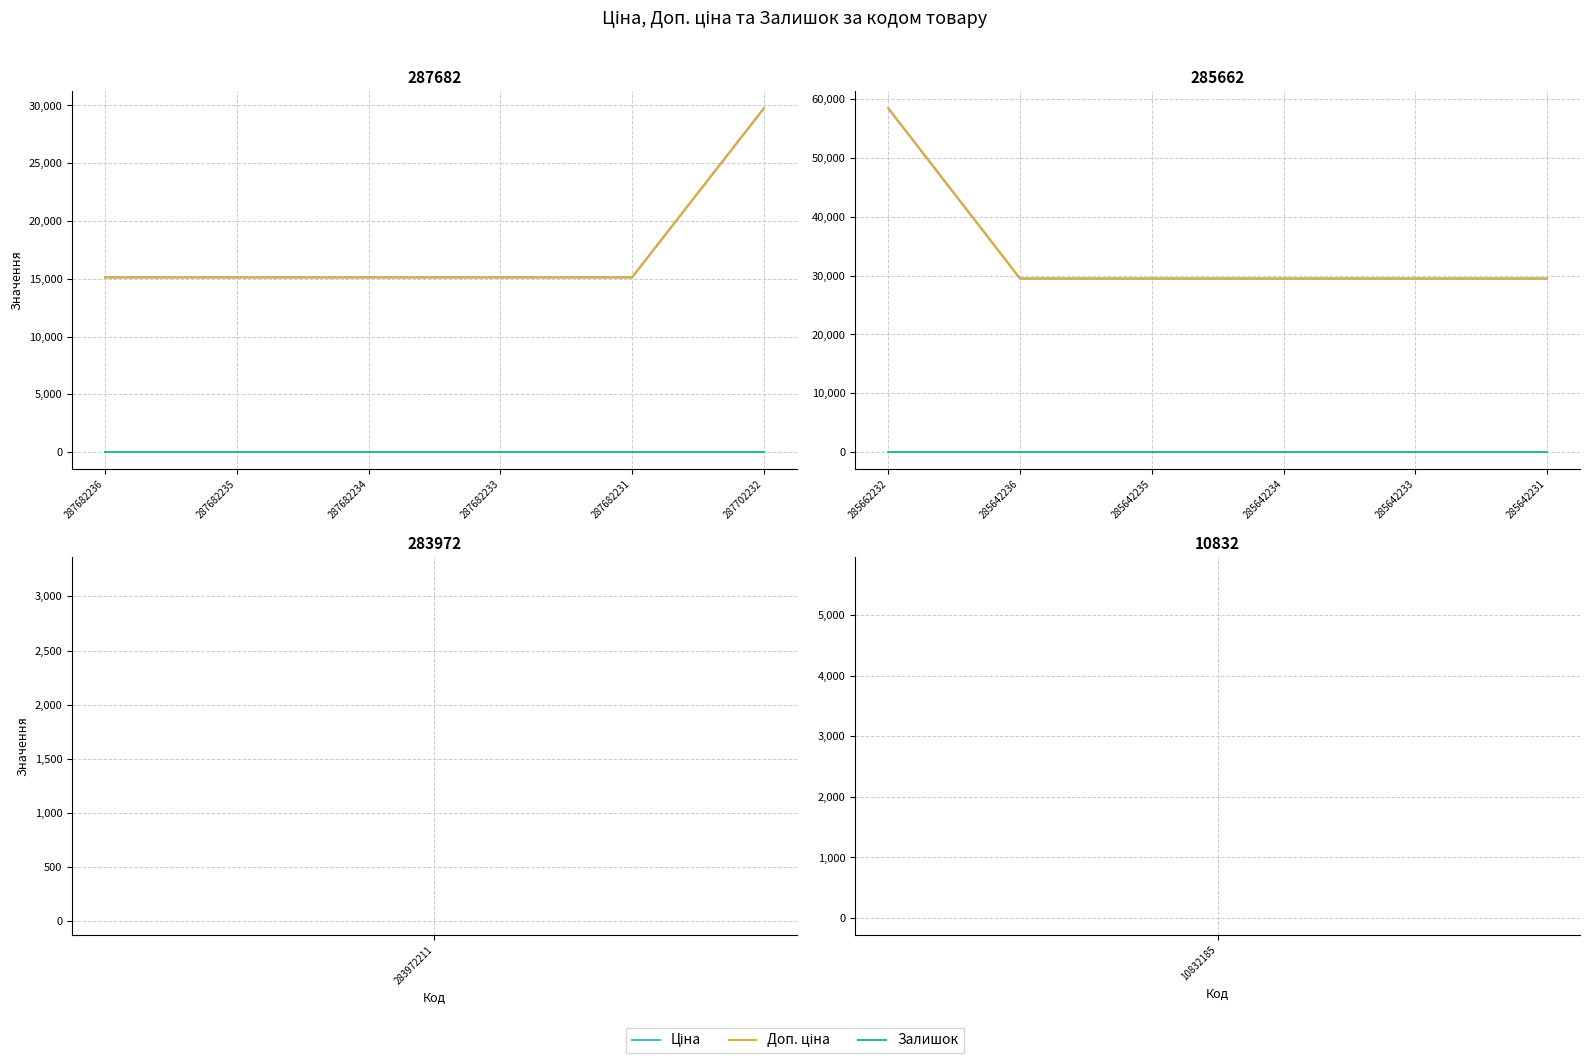

What is the difference between the maximum and minimum values in the Доп. ціна series?

28935.0